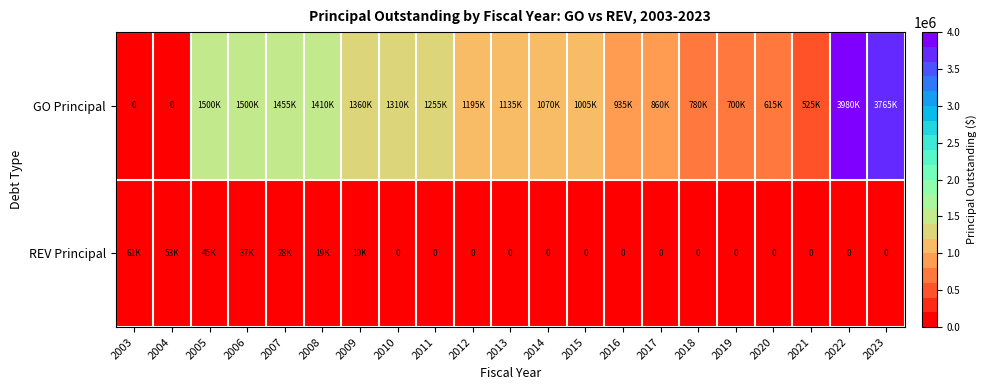

The GO Principal series shows 780000 at 2018. True or false?

True